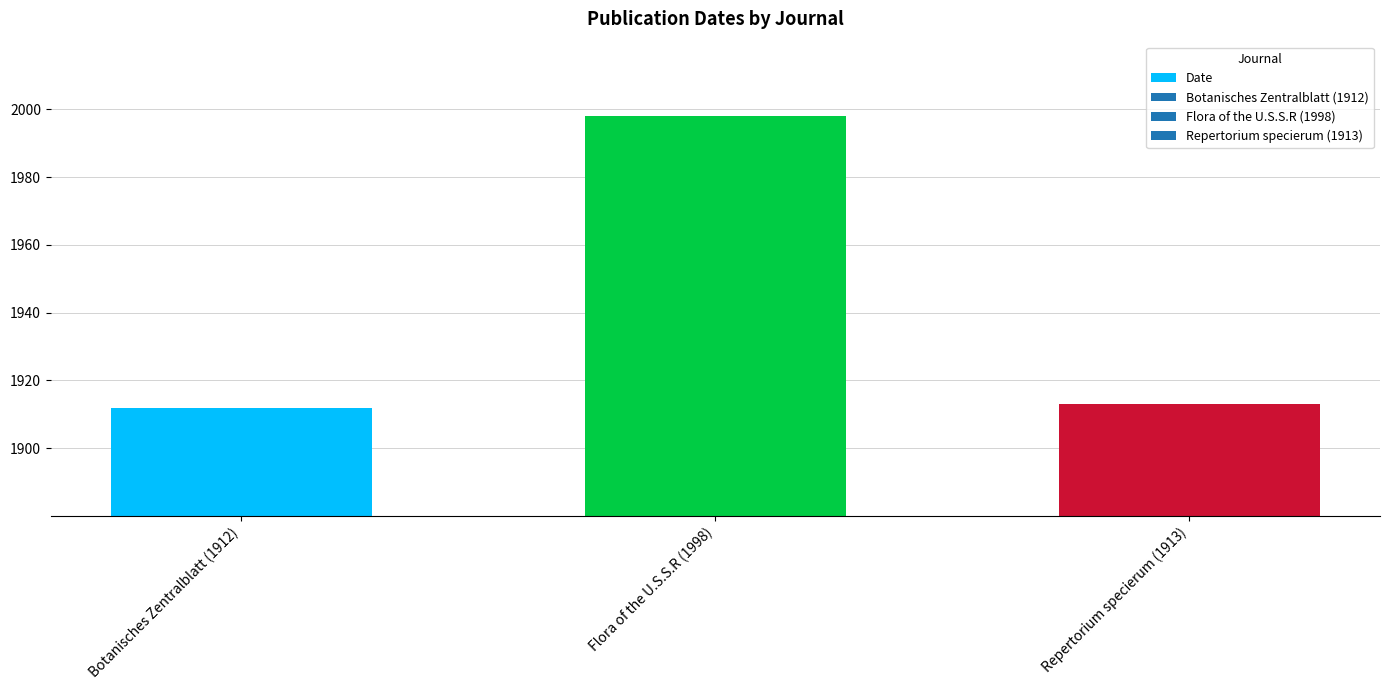

Reading right to left, list all the values displayed in this chart.

1913	1998	1912